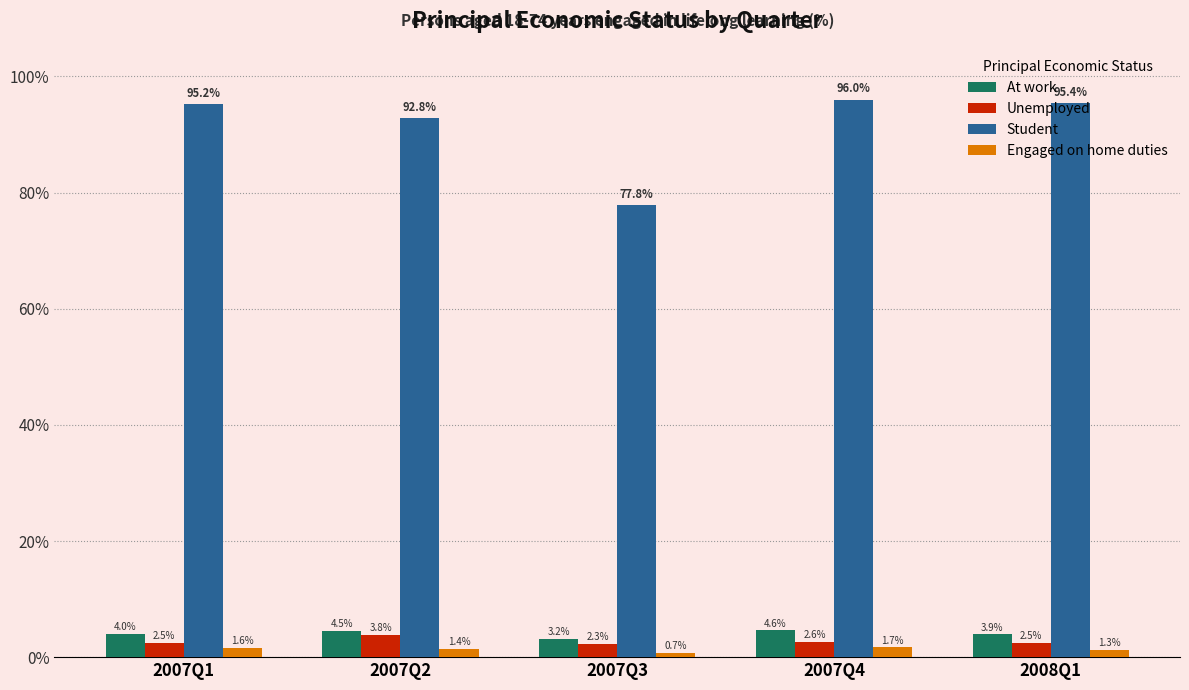

Which series has the largest total across all categories?

Student